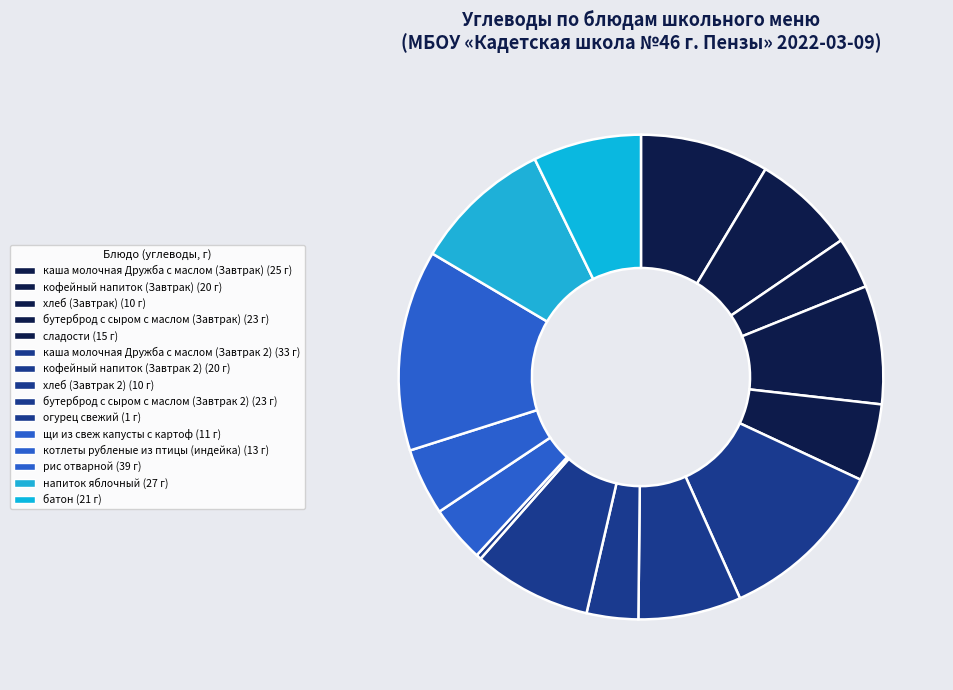

Rank the categories by value from lowest to highest.

огурец свежий, хлеб (Завтрак), хлеб (Завтрак 2), щи из свеж капусты с картоф, котлеты рубленые из птицы (индейка), сладости, кофейный напиток (Завтрак), кофейный напиток (Завтрак 2), батон, бутерброд с сыром с маслом (Завтрак), бутерброд с сыром с маслом (Завтрак 2), каша молочная Дружба с маслом (Завтрак), напиток яблочный, каша молочная Дружба с маслом (Завтрак 2), рис отварной